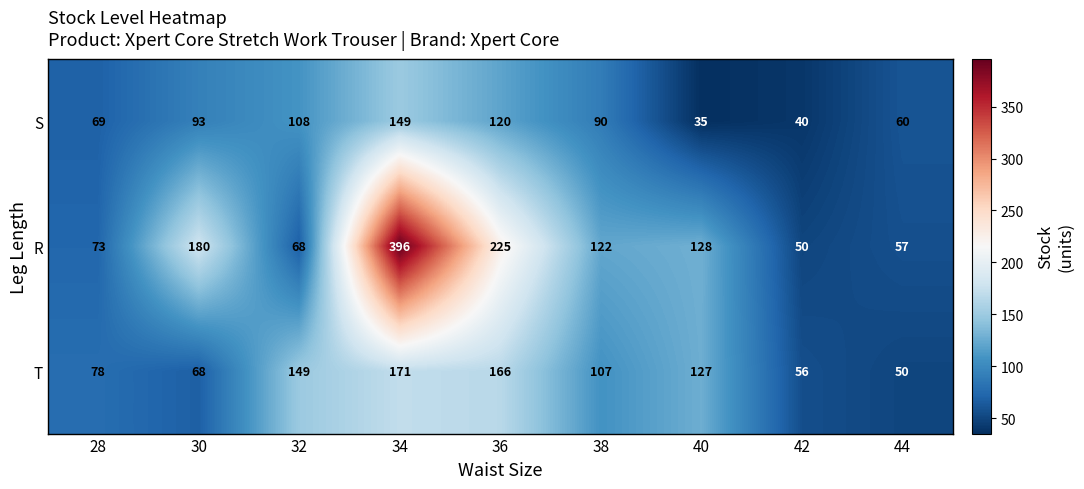

True or false: S has a value of 107 at 28.

False